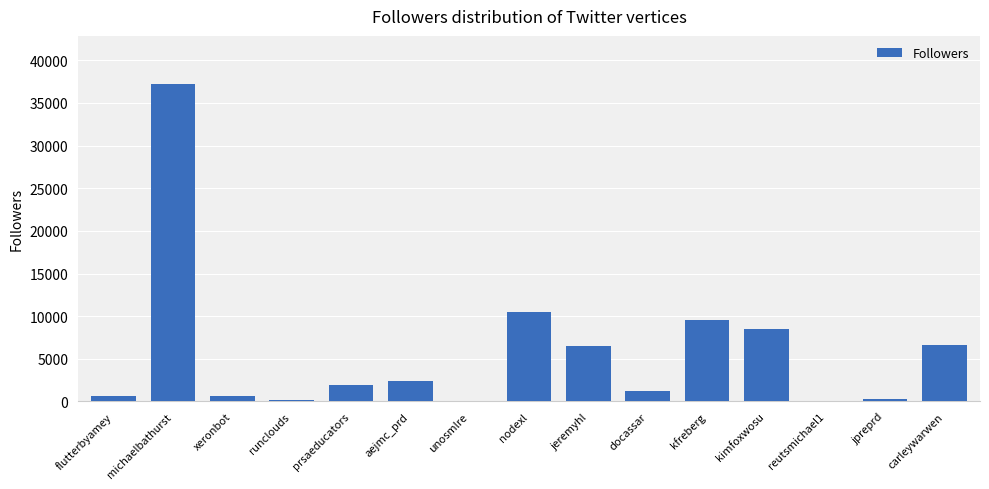

What is the average value?

5760